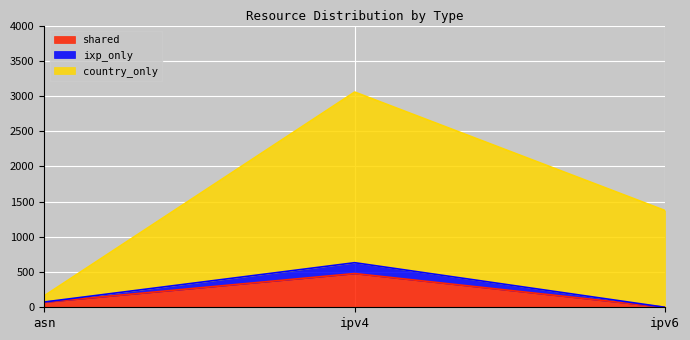

At which category is the sum across all series the highest?

ipv4